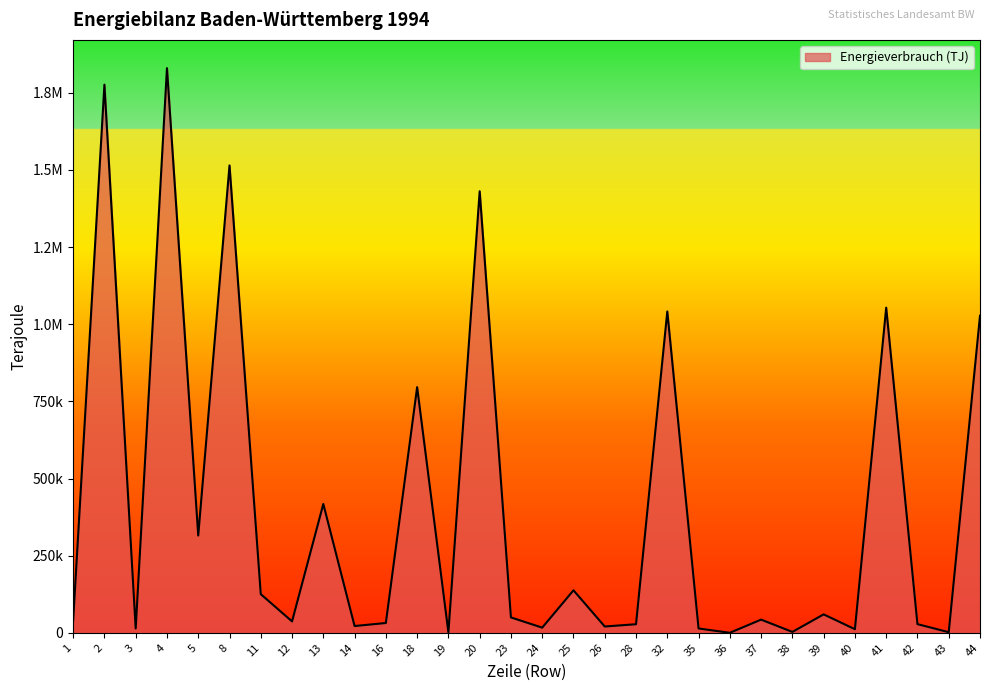

Rank the categories by value from lowest to highest.

36, 19, 43, 38, 40, 35, 3, 24, 26, 14, 28, 42, 16, 12, 1, 37, 23, 39, 11, 25, 5, 13, 18, 44, 32, 41, 20, 8, 2, 4